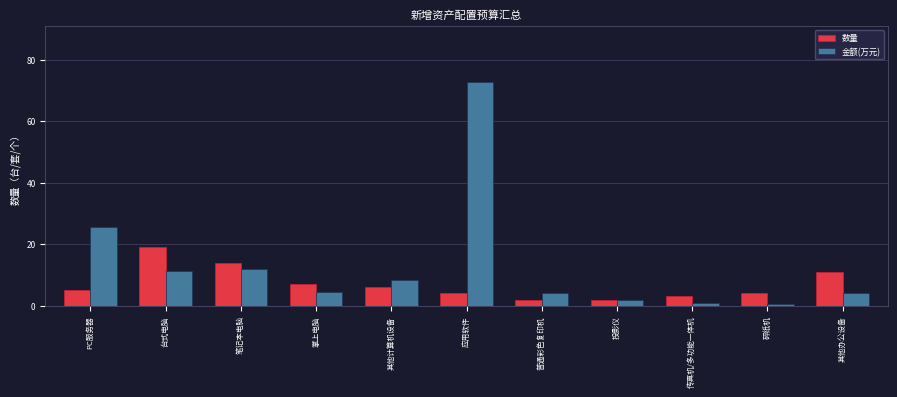

What is the label of the 2nd bar from the left?

台式电脑